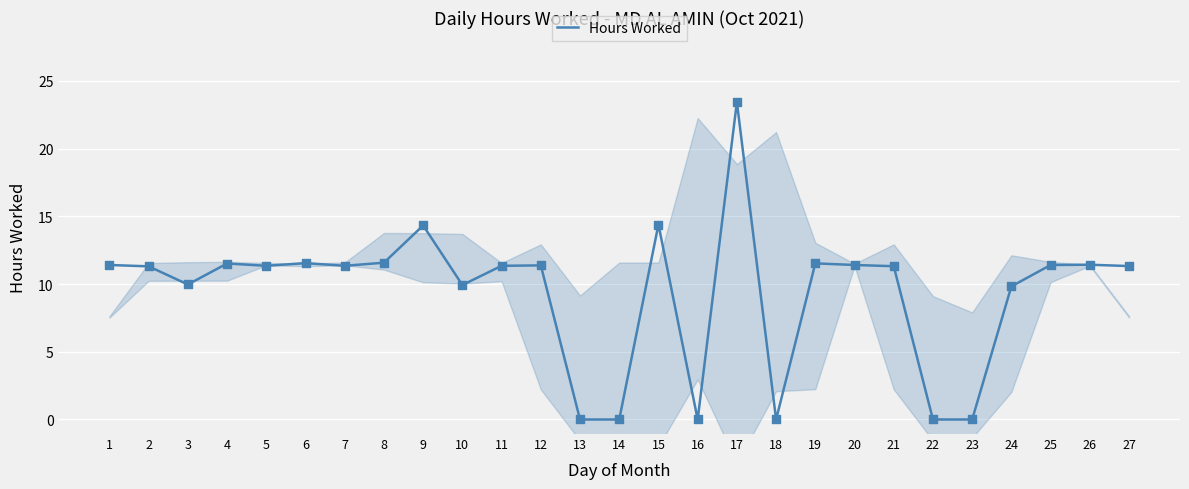

What is the change in value from 9 to 17?

+9.1